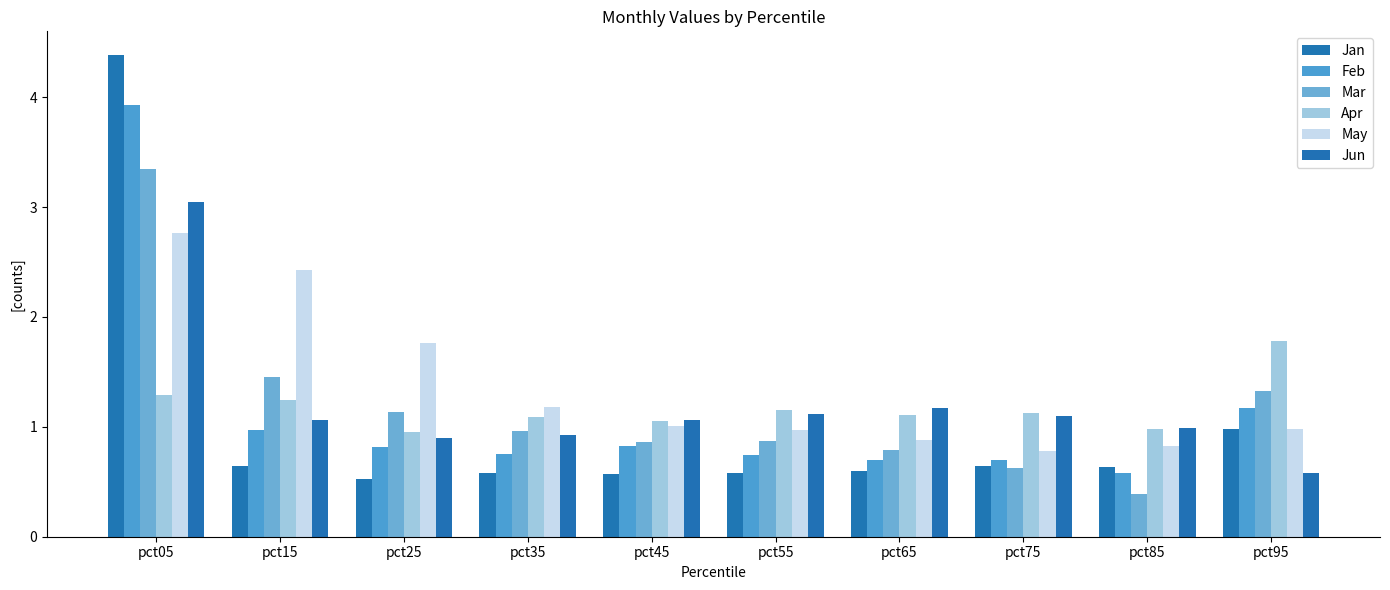

At how many categories does at least one series exceed 2?

2